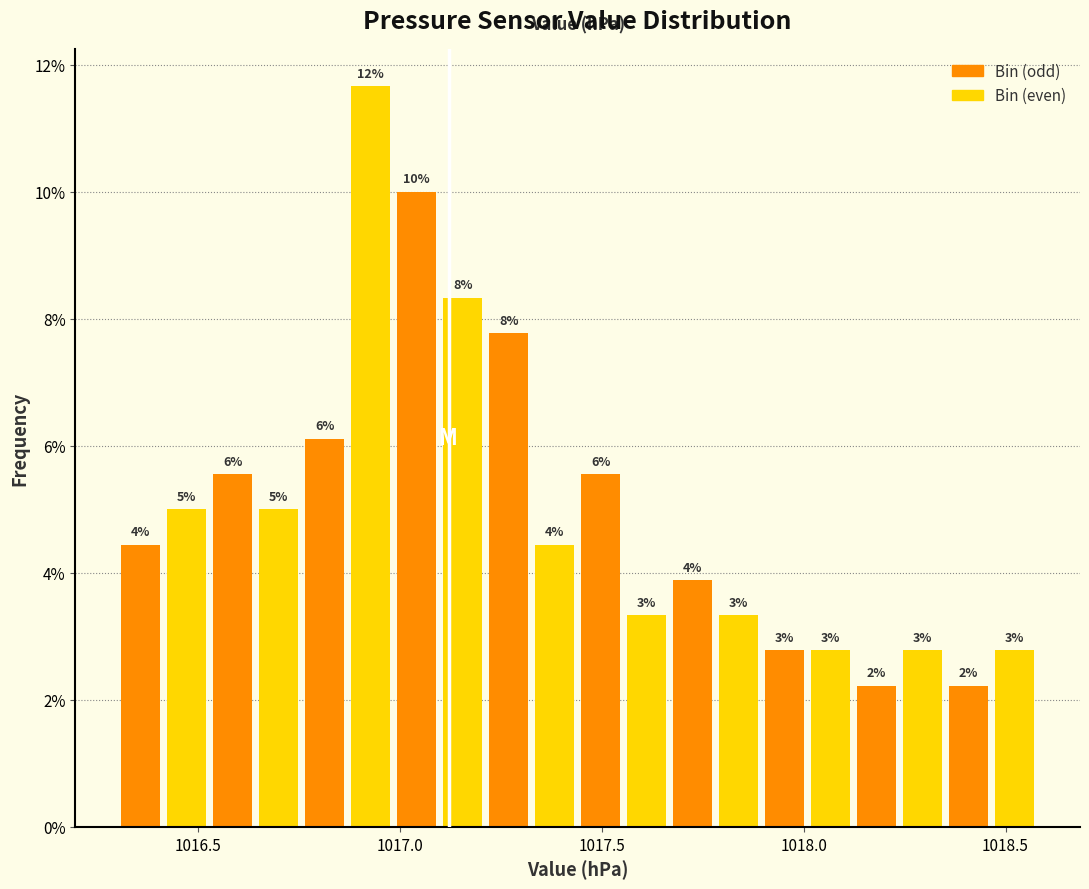

Around what value on the x-axis is the tallest bar? Give the approximate position of its centre, as read against the axis.

1016.95